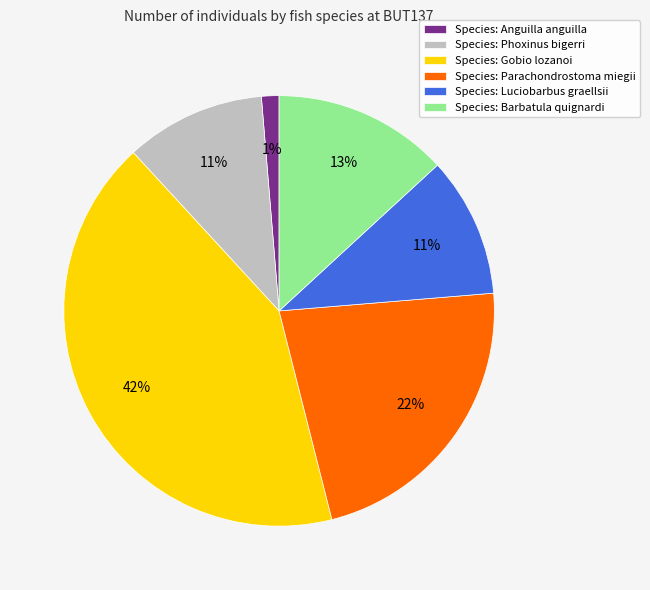

True or false: Species: Anguilla anguilla accounts for 1% of the total.

True